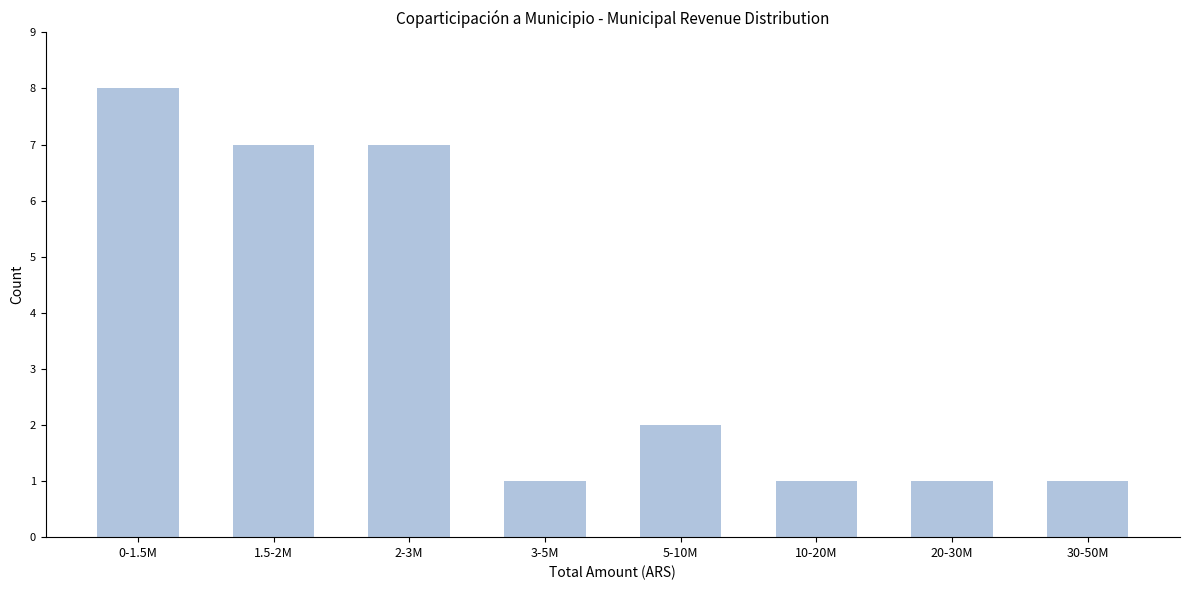

Reading left to right, what are all the values shown in this chart?

0-1.5M=8	1.5-2M=7	2-3M=7	3-5M=1	5-10M=2	10-20M=1	20-30M=1	30-50M=1